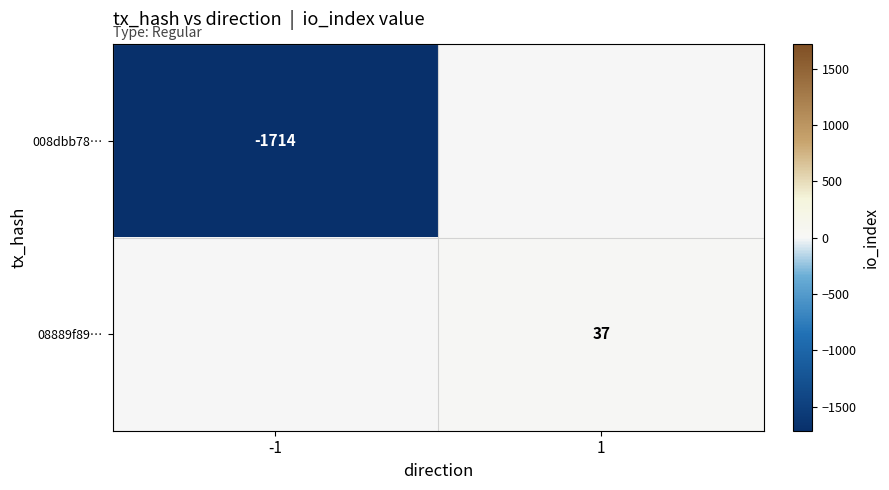

True or false: 008dbb78… has a value of -1714 at -1.

True